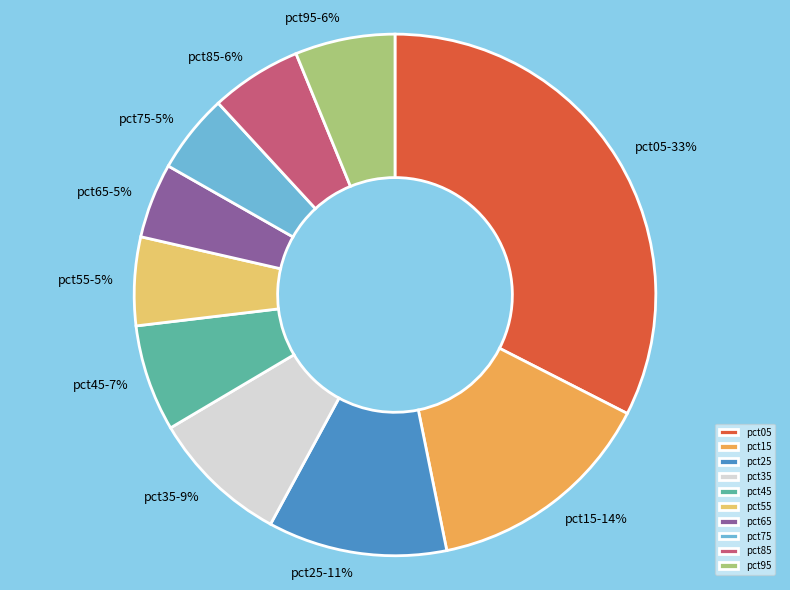

Is pct65 the majority of the pie?

No